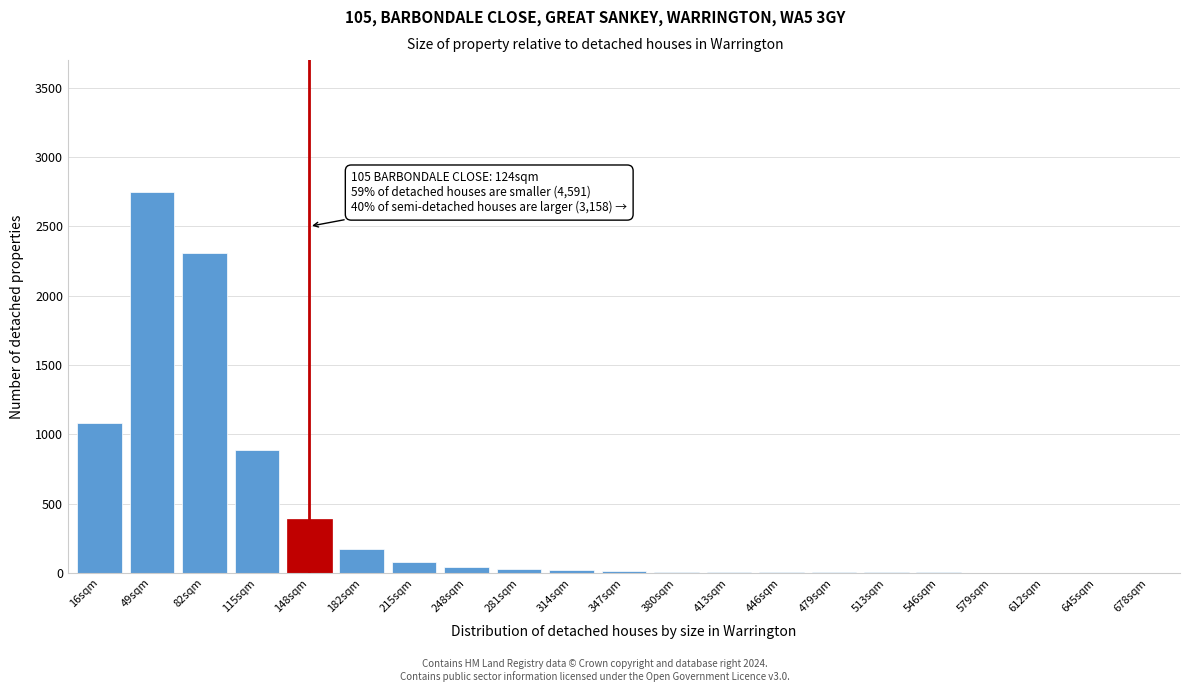

What is the sum of all values?

7810